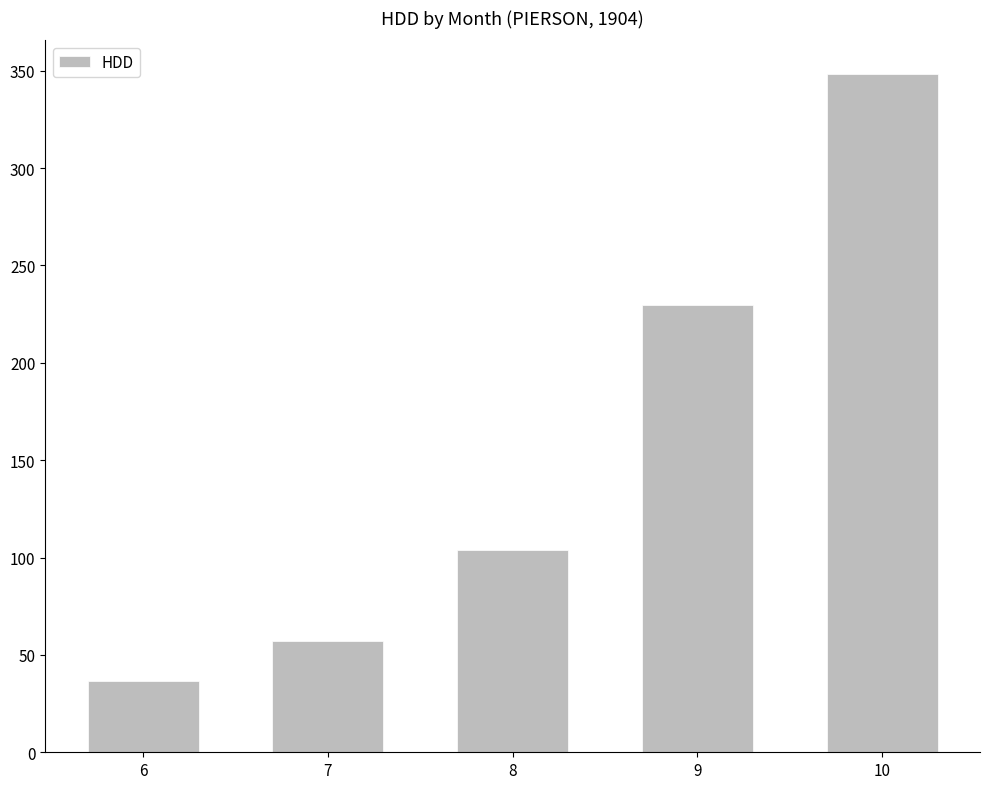

List the labels in order of value, largest first.

10, 9, 8, 7, 6